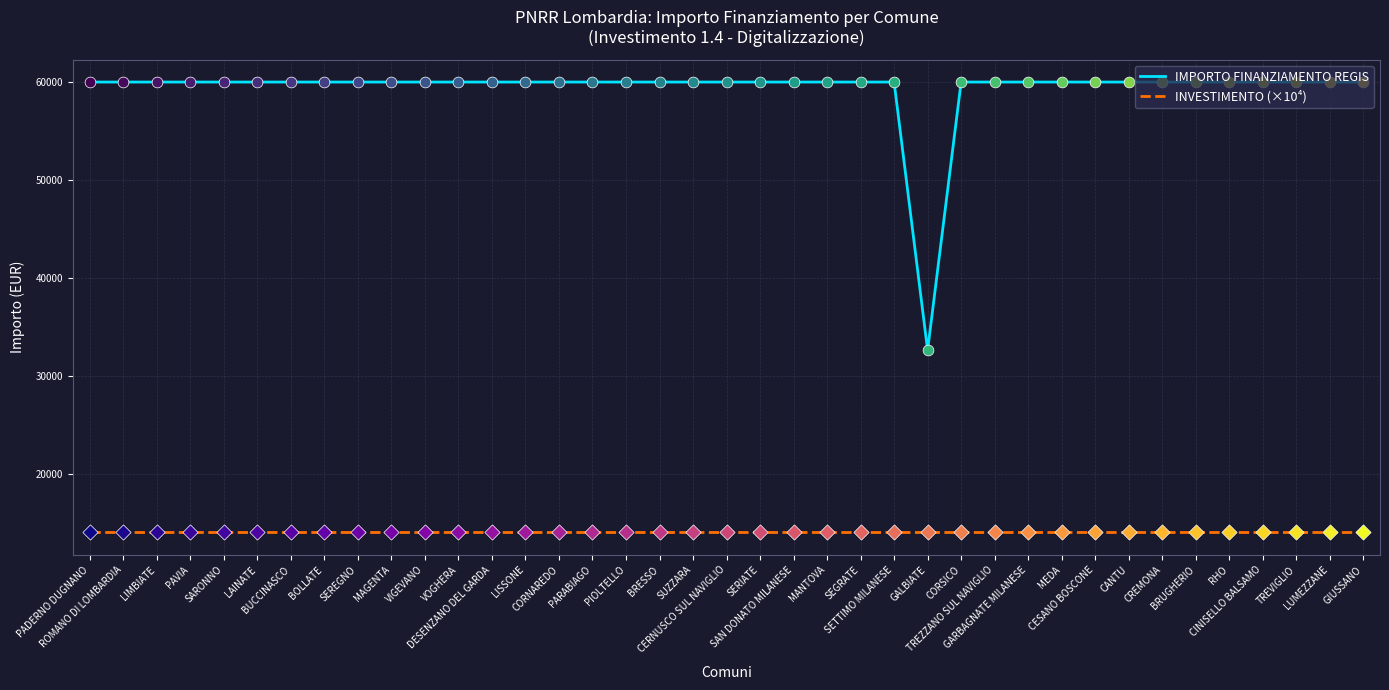

What is the total value across all series at CINISELLO BALSAMO?

73966